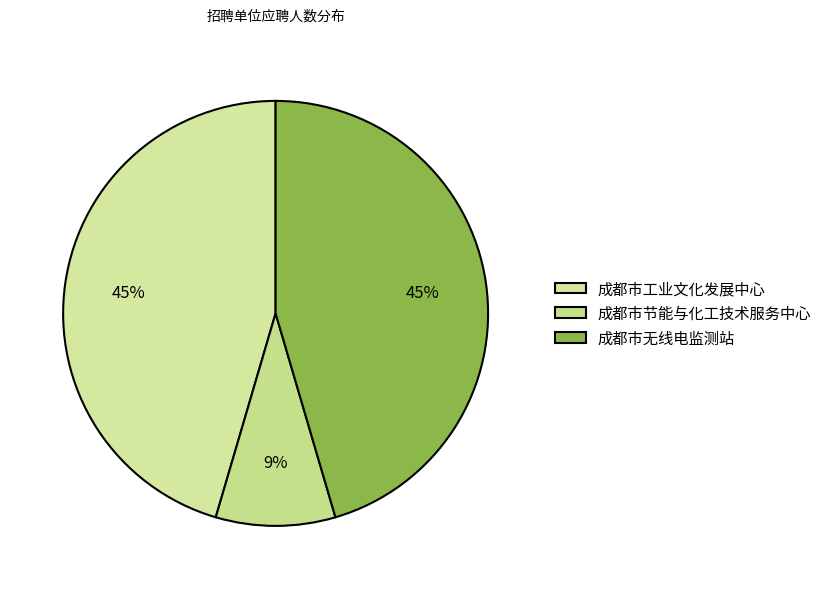

Rank the categories by value from highest to lowest.

成都市无线电监测站, 成都市工业文化发展中心, 成都市节能与化工技术服务中心